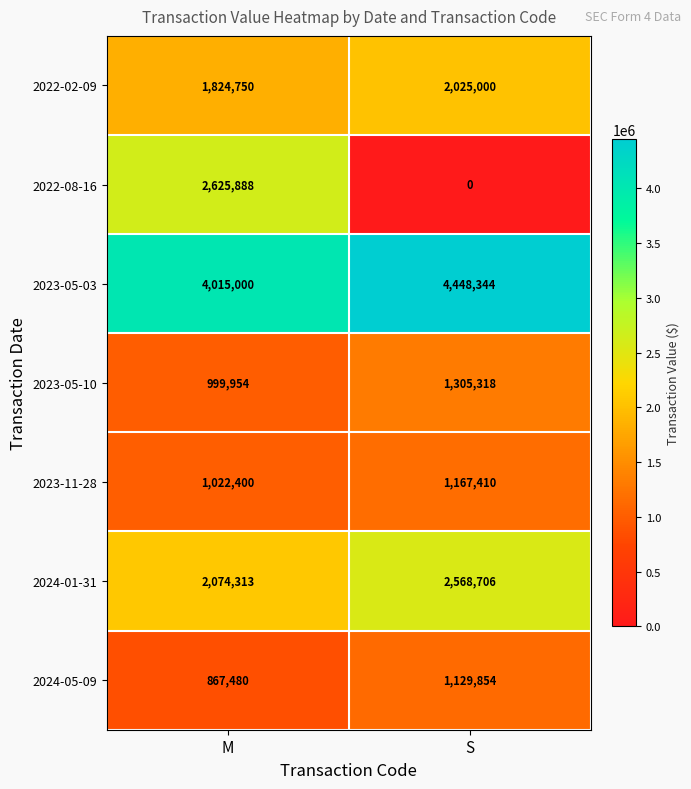

Reading left to right, what are all the values shown in this chart?

2022-02-09: M=1824750	S=2025000
2022-08-16: M=2625888	S=0
2023-05-03: M=4015000	S=4448344
2023-05-10: M=999954	S=1305318
2023-11-28: M=1022400	S=1167410
2024-01-31: M=2074313	S=2568706
2024-05-09: M=867480	S=1129854